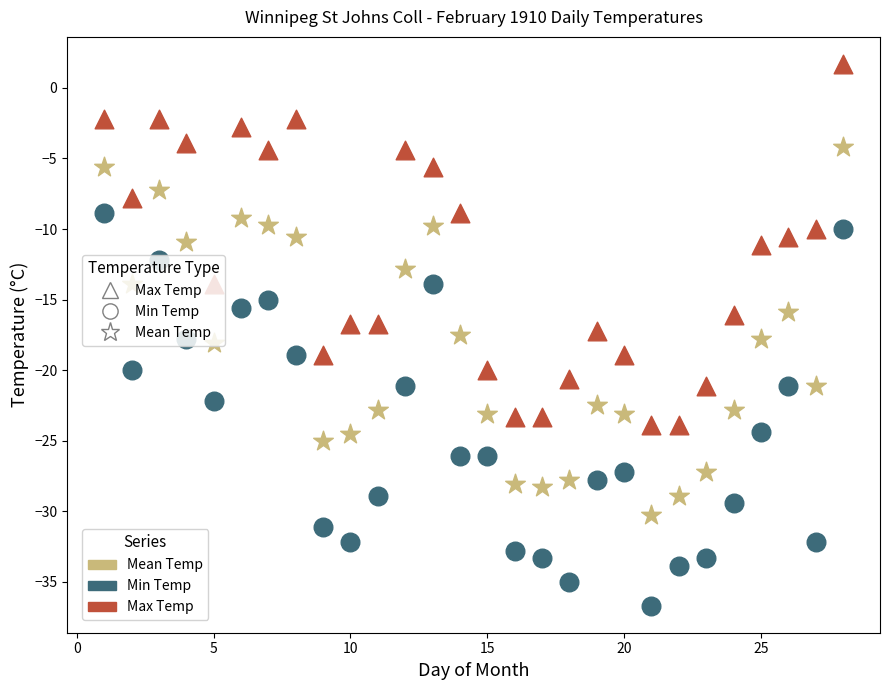

Which series contains the lowest Y value?

Min Temp